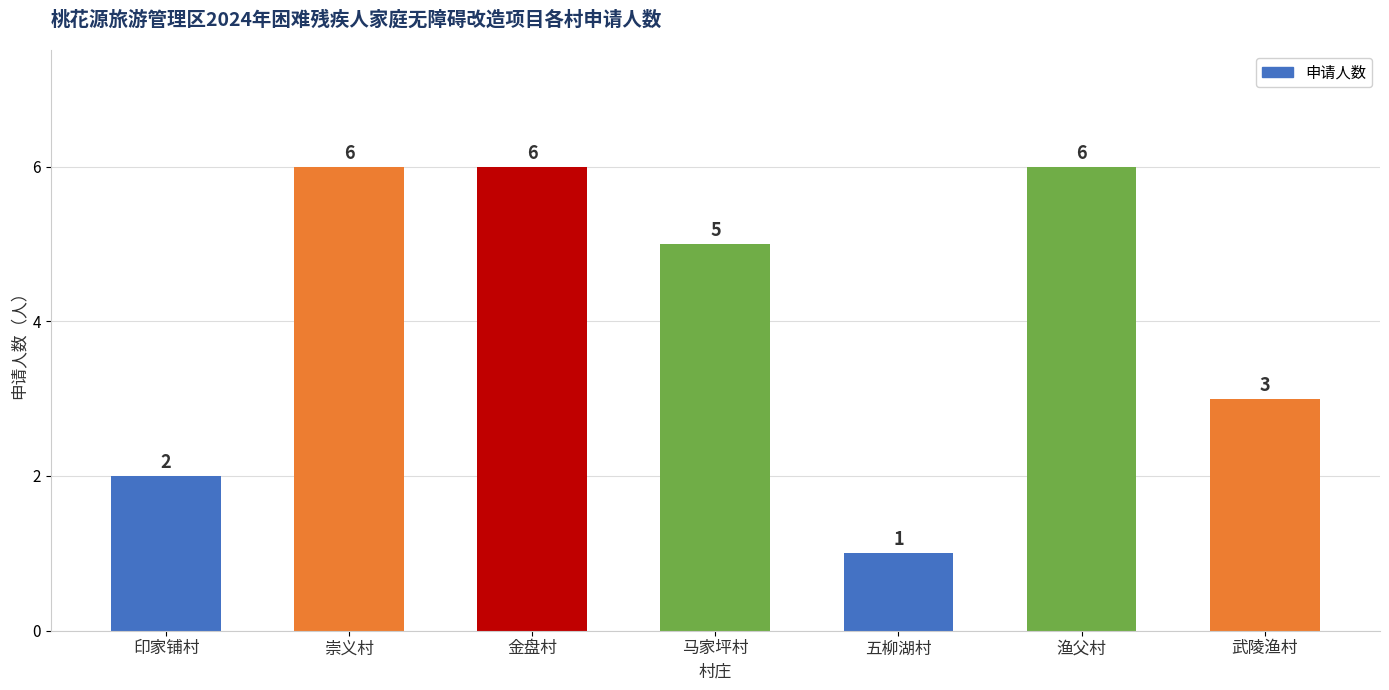

Reading right to left, extract all data points from this chart.

武陵渔村=3	渔父村=6	五柳湖村=1	马家坪村=5	金盘村=6	崇义村=6	印家铺村=2